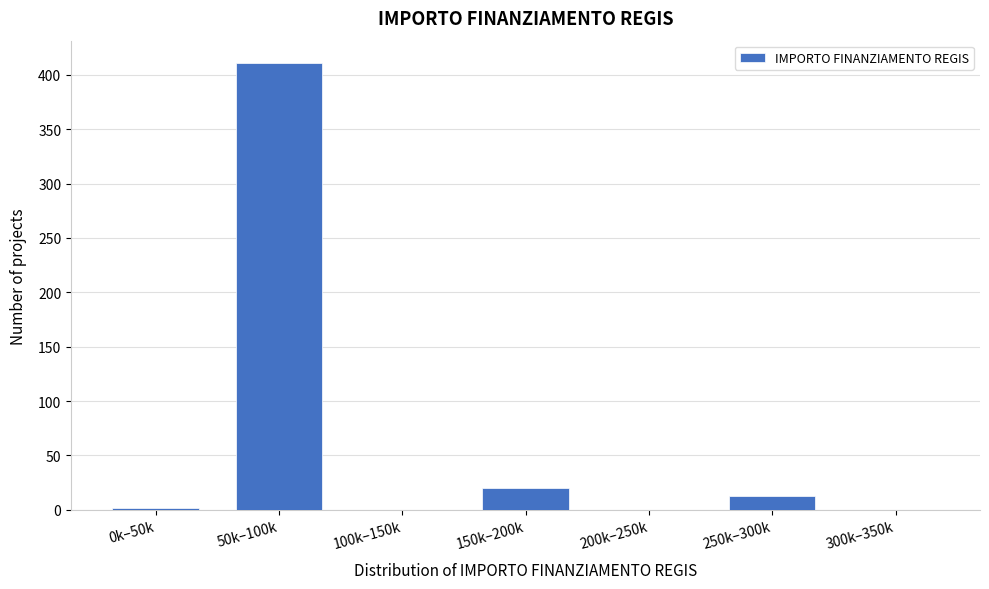

Reading left to right, extract all data points from this chart.

0k–50k=2	50k–100k=411	100k–150k=0	150k–200k=20	200k–250k=0	250k–300k=13	300k–350k=0